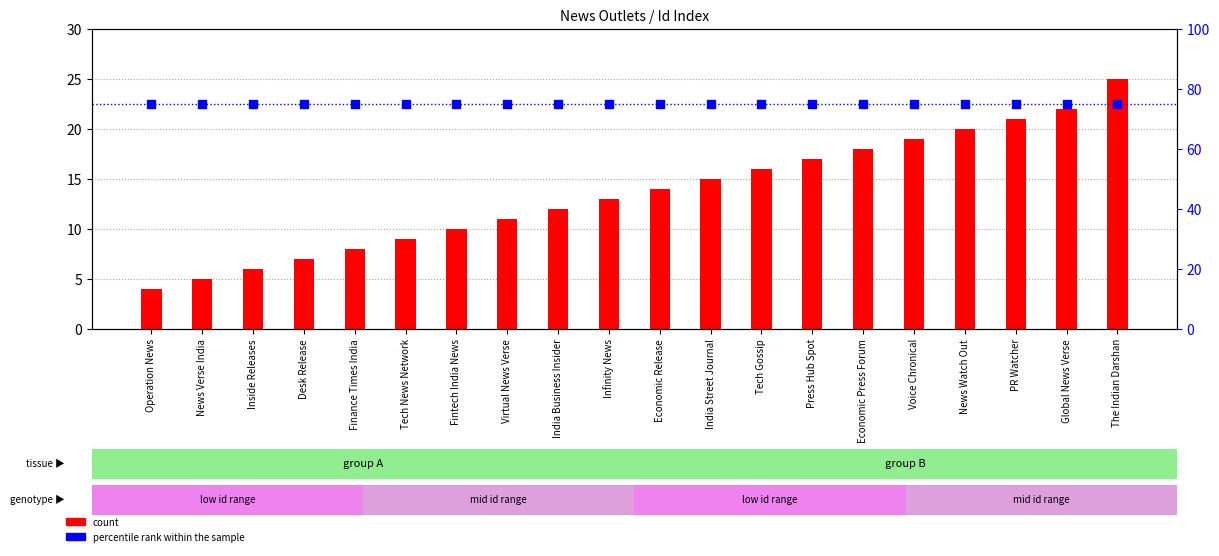

What are all the series names shown in the legend?

count, percentile rank within the sample